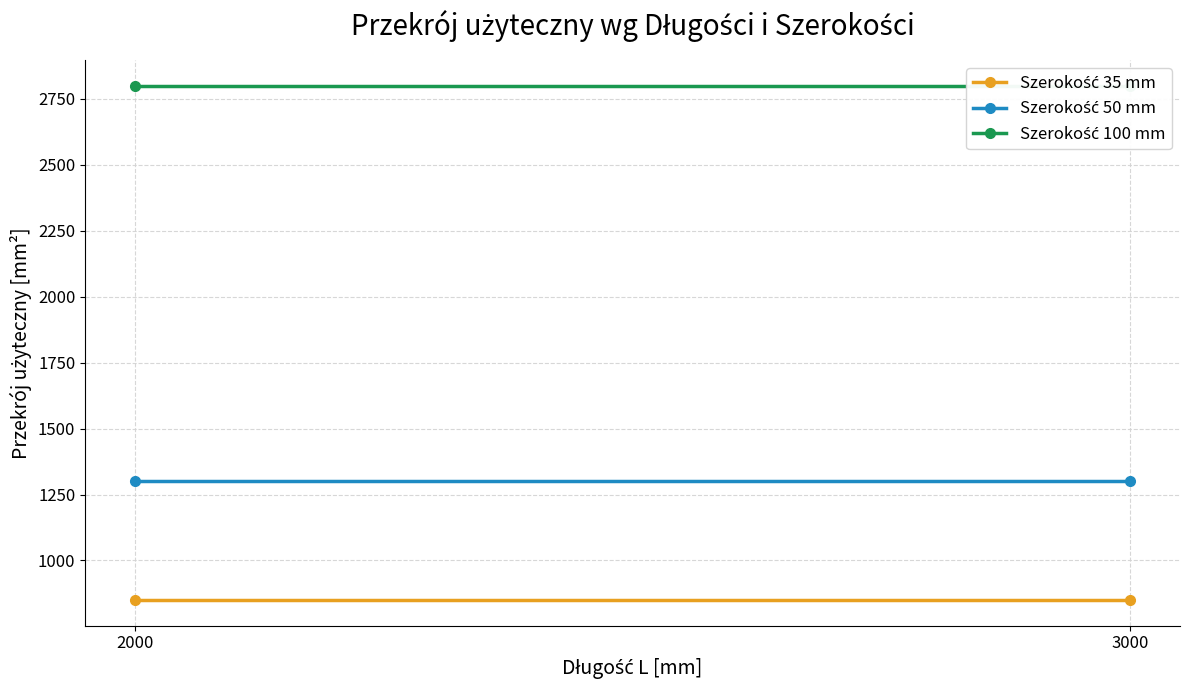

Which series changed the most between 2000 and 3000?

Szerokość 35 mm